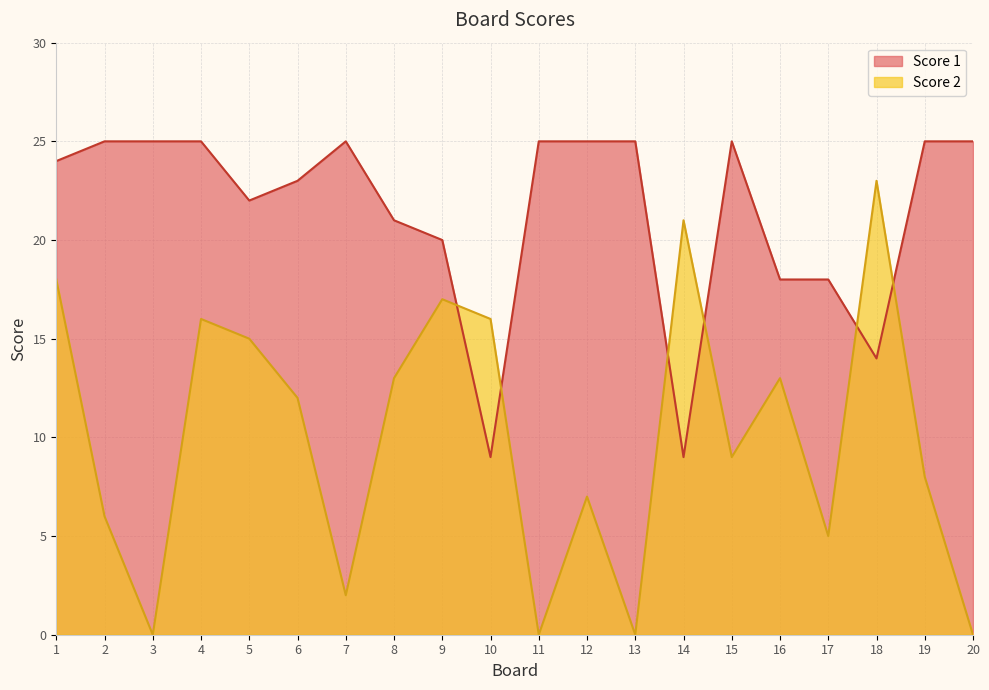

How many lines are shown in the chart?

2